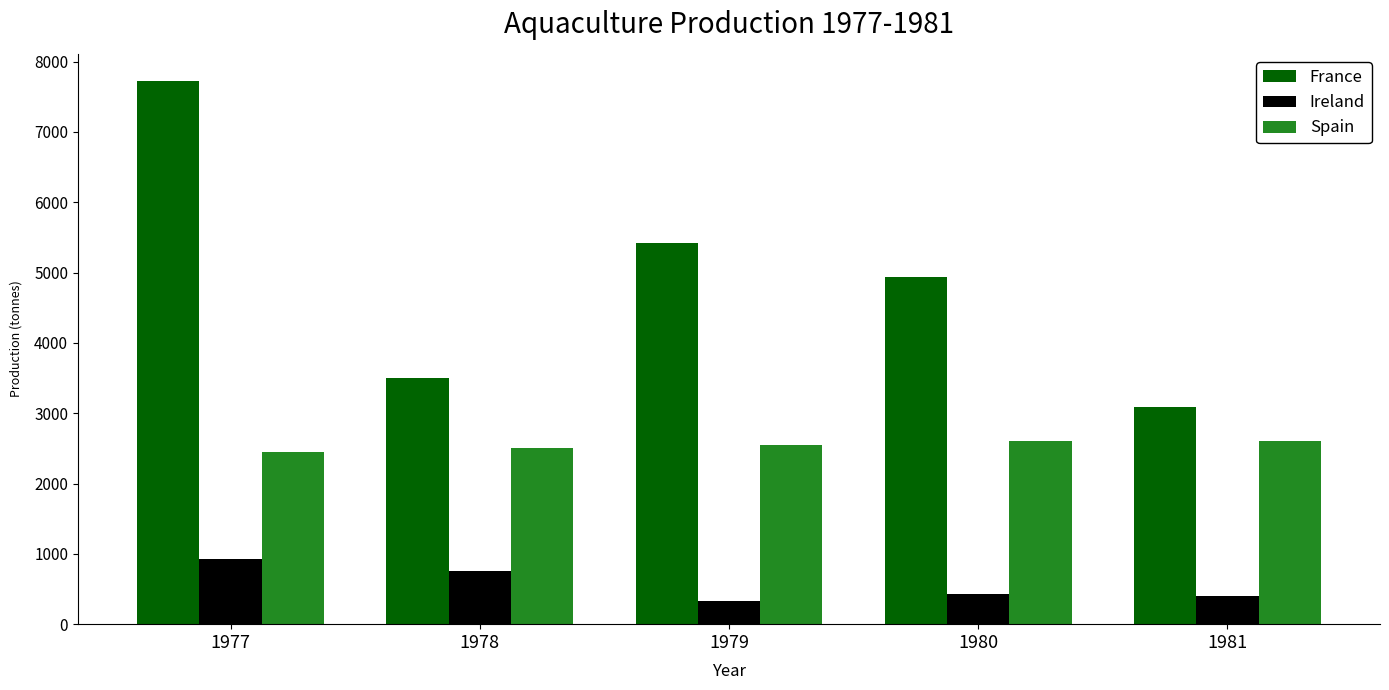

Which series has the largest range (max minus min)?

France